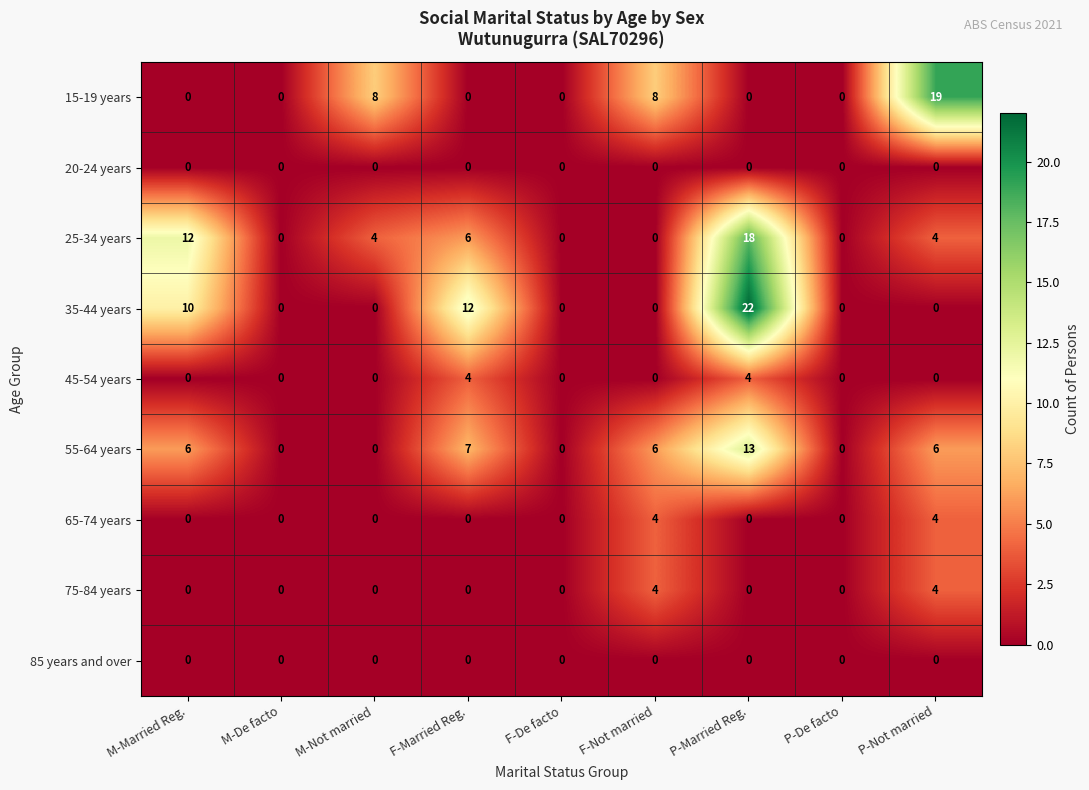

The 25-34 years series shows 18 at P-Married Reg.. True or false?

True